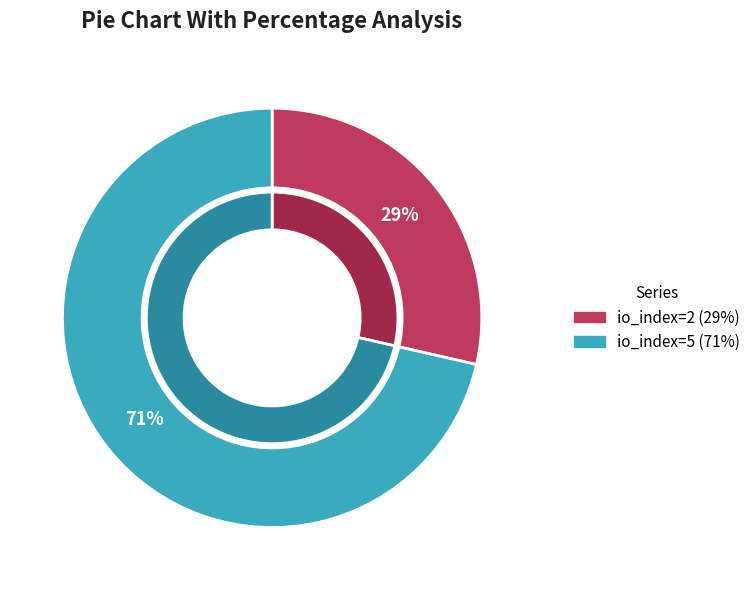

To the nearest percent, what is the combined percentage of io_index=2 and io_index=5?

100%